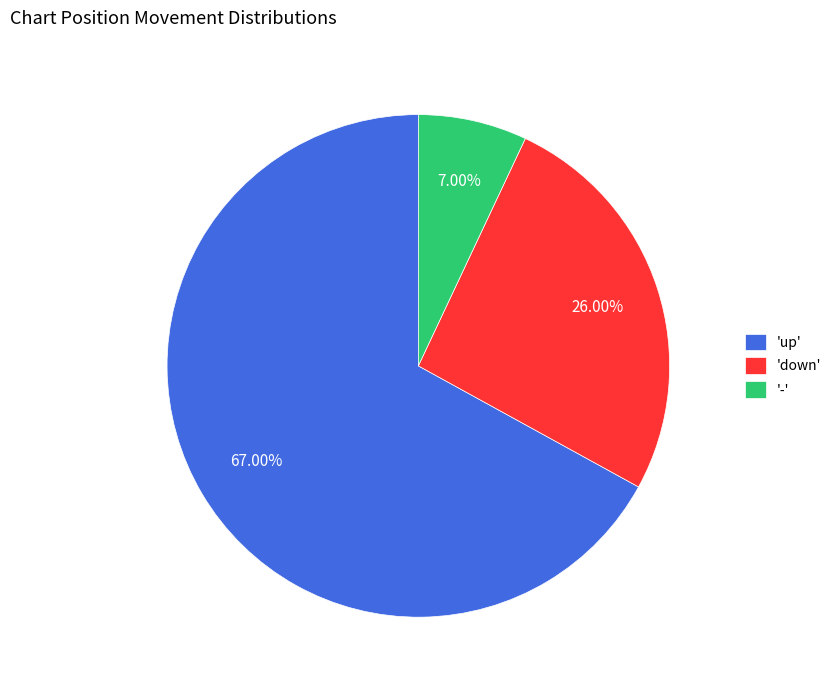

Is the sum of 'down' and 'up' greater than half?

Yes